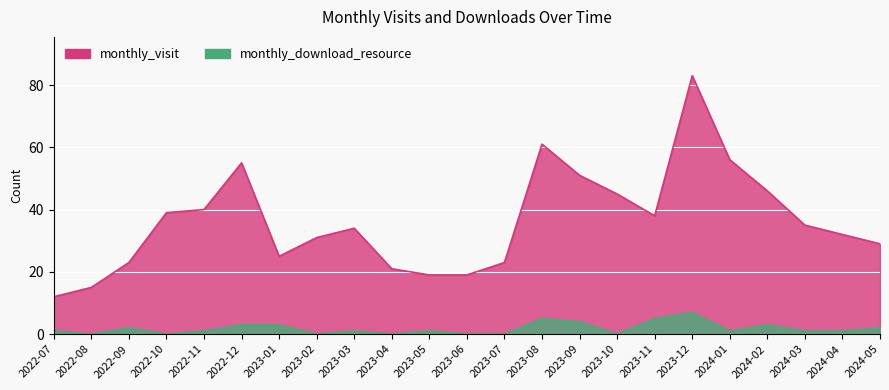

Reading left to right, list all the values displayed in this chart.

monthly_visit: 2022-07=12	2022-08=15	2022-09=23	2022-10=39	2022-11=40	2022-12=55	2023-01=25	2023-02=31	2023-03=34	2023-04=21	2023-05=19	2023-06=19	2023-07=23	2023-08=61	2023-09=51	2023-10=45	2023-11=38	2023-12=83	2024-01=56	2024-02=46	2024-03=35	2024-04=32	2024-05=29
monthly_download_resource: 2022-07=1	2022-08=0	2022-09=2	2022-10=0	2022-11=1	2022-12=3	2023-01=3	2023-02=0	2023-03=1	2023-04=0	2023-05=1	2023-06=0	2023-07=0	2023-08=5	2023-09=4	2023-10=0	2023-11=5	2023-12=7	2024-01=1	2024-02=3	2024-03=1	2024-04=1	2024-05=2